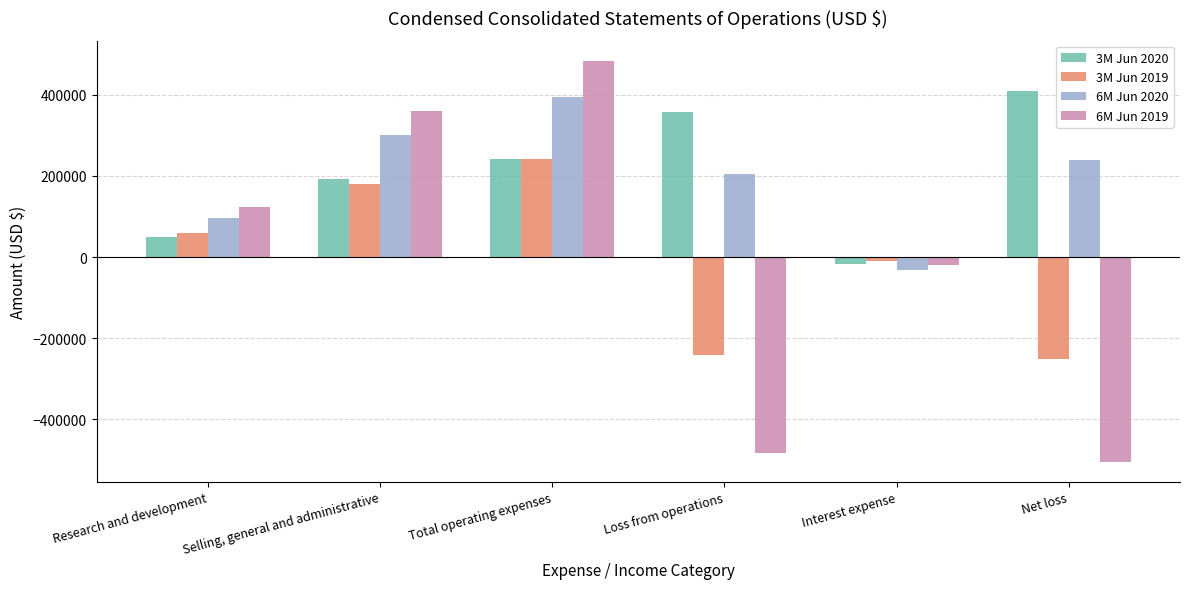

How many categories are shown in the chart?

6